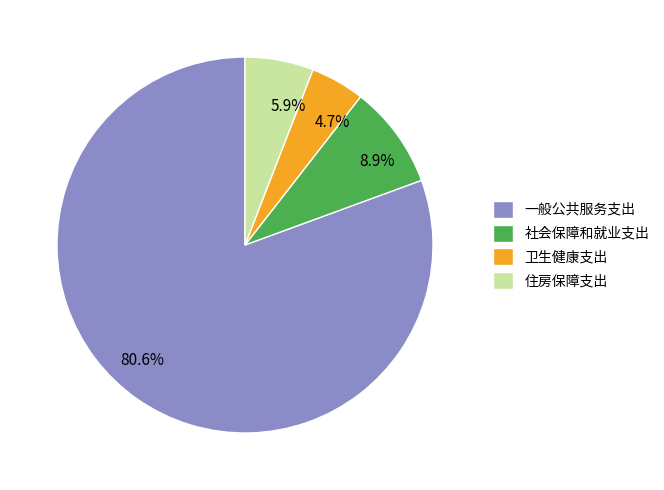

To the nearest percent, what is the average slice percentage?

25%